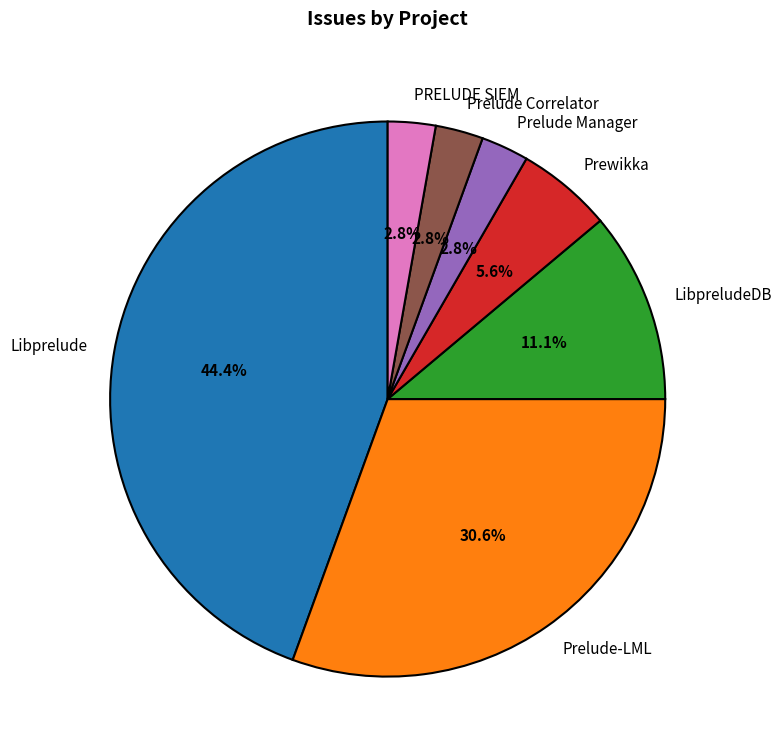

What percentage is the Prelude Manager slice, to the nearest percent?

3%